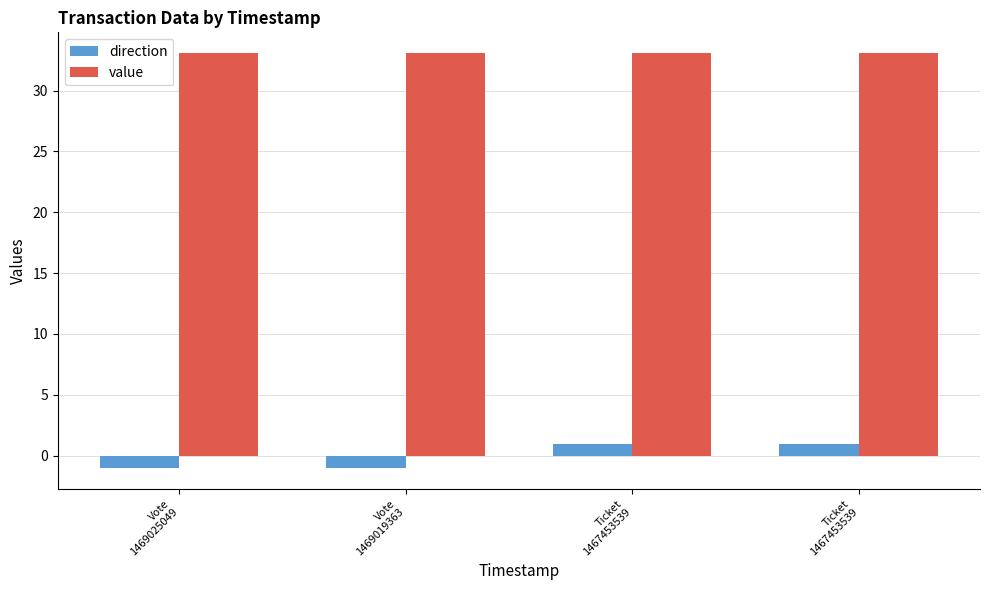

What are all the series names shown in the legend?

direction, value